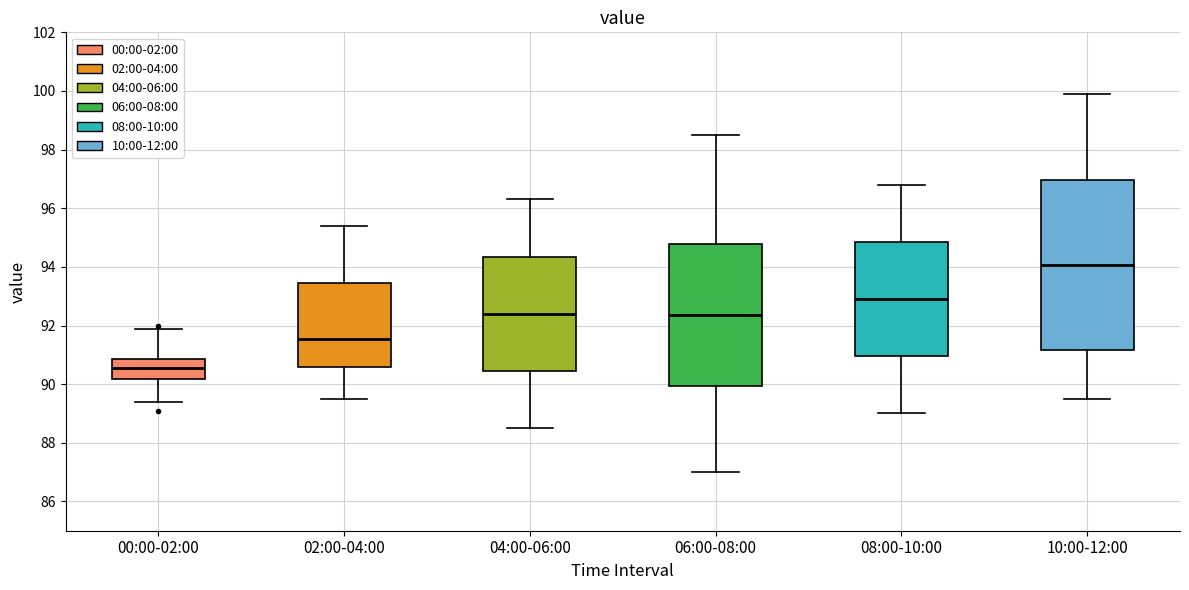

Reading left to right, read every box against the y-axis: the position of its median line, the range the box covers, and the ends of its whiskers. The values are not printed on the chart, so give them approximately, as read against the axis.

00:00-02:00: median 90.6, box 90.2 to 90.8, whiskers 89.4 to 91.8
02:00-04:00: median 91.6, box 90.6 to 93.4, whiskers 89.6 to 95.4
04:00-06:00: median 92.4, box 90.4 to 94.4, whiskers 88.6 to 96.4
06:00-08:00: median 92.4, box 90.0 to 94.8, whiskers 87.0 to 98.6
08:00-10:00: median 93.0, box 91.0 to 94.8, whiskers 89.0 to 96.8
10:00-12:00: median 94.0, box 91.2 to 97.0, whiskers 89.6 to 100.0